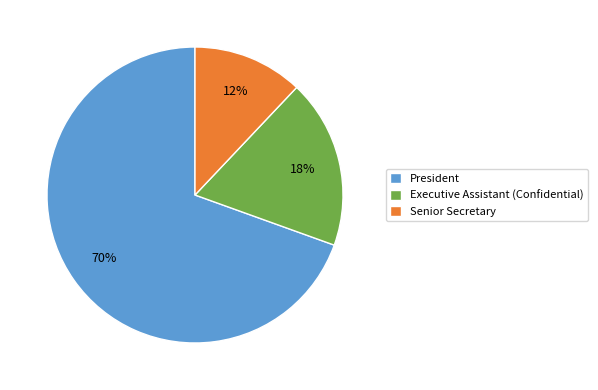

To the nearest percent, what percentage of the pie is Senior Secretary?

12%